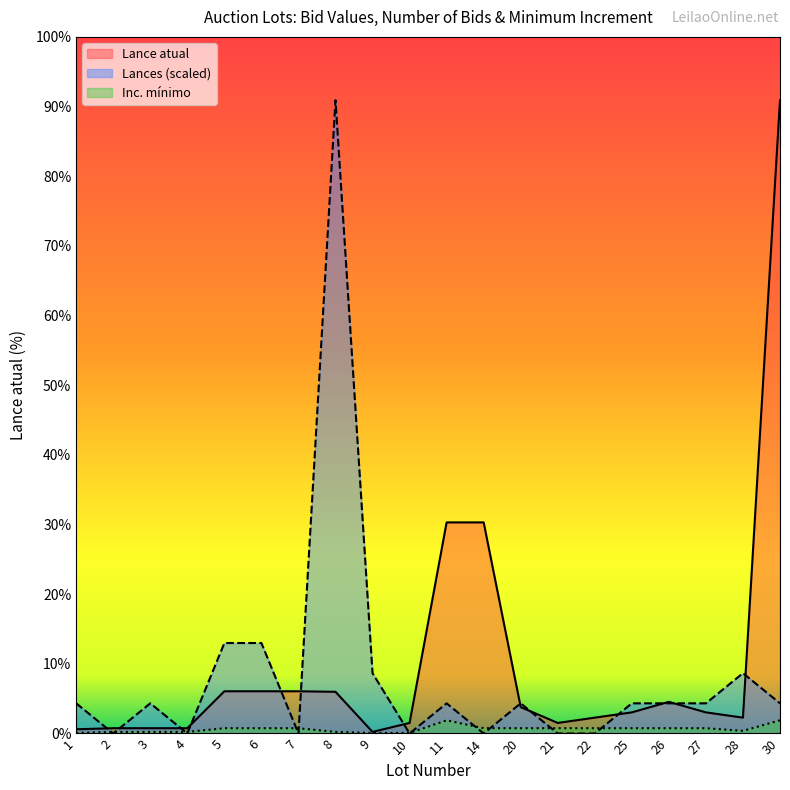

The value of Lances at 2 is 38439.2. True or false?

False